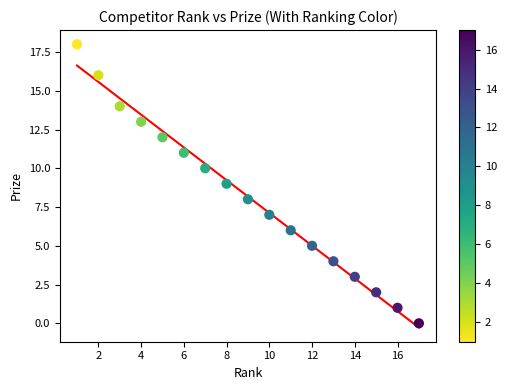

What is the range of Y values (max minus min)?

18